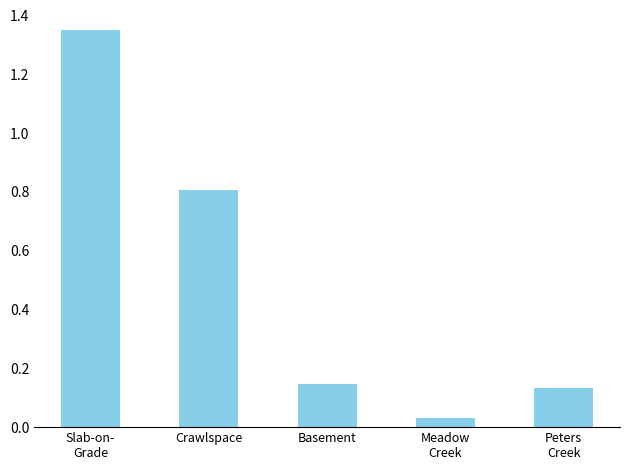

What position from the left is Basement?

3